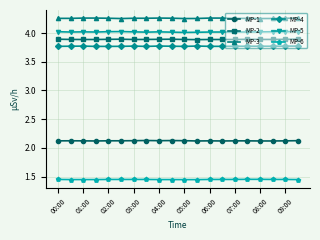

At how many categories does at least one series exceed 3?

20